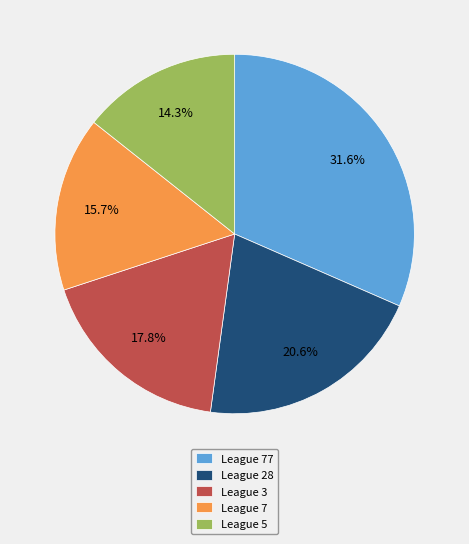

How much of the chart is everything except League 28?

79.4%